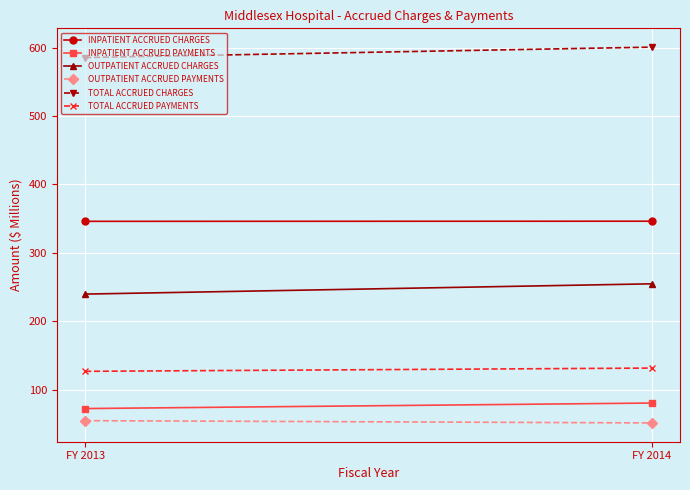

What is the sum of all TOTAL ACCRUED CHARGES values?

1186.1